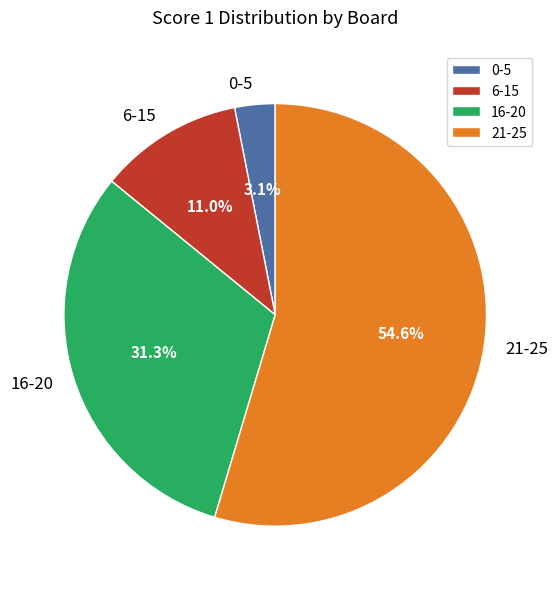

Count the number of slices in the pie.

4